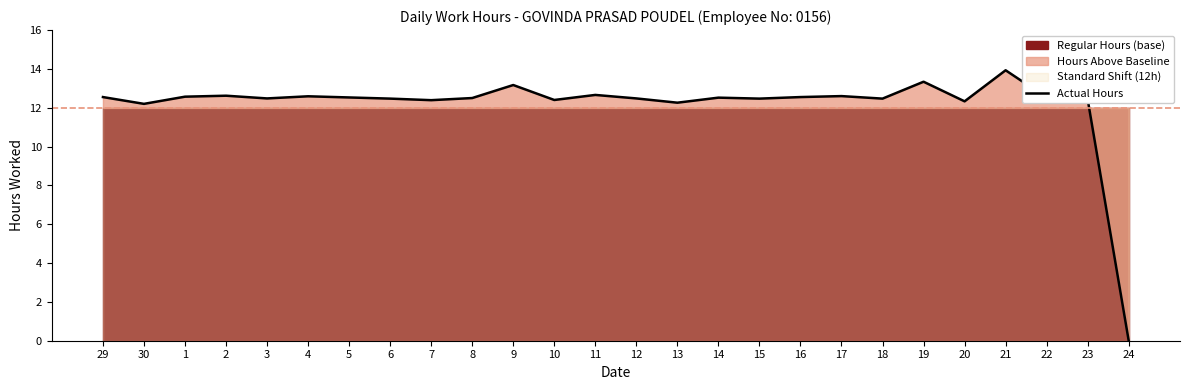

Is it true that the value at 13 is 12.3?

True